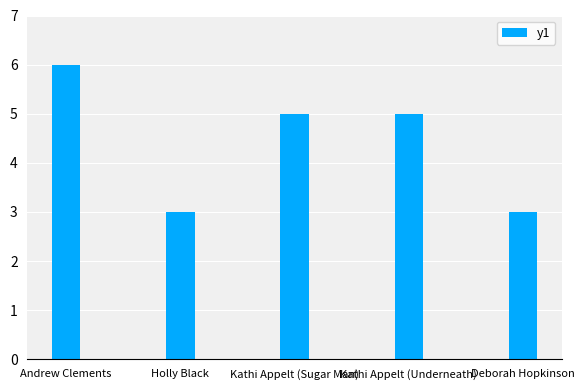

What is the maximum value shown in the chart?

6